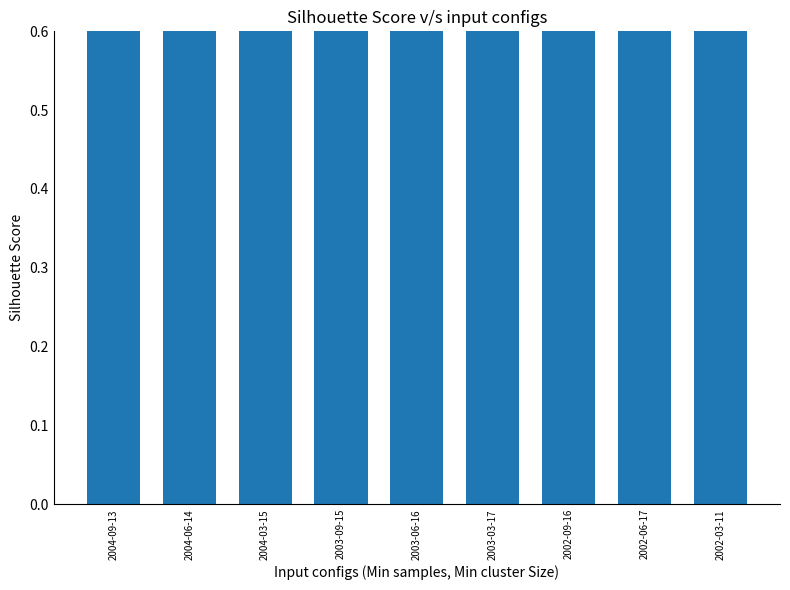

What position from the left is 2003-03-17?

6